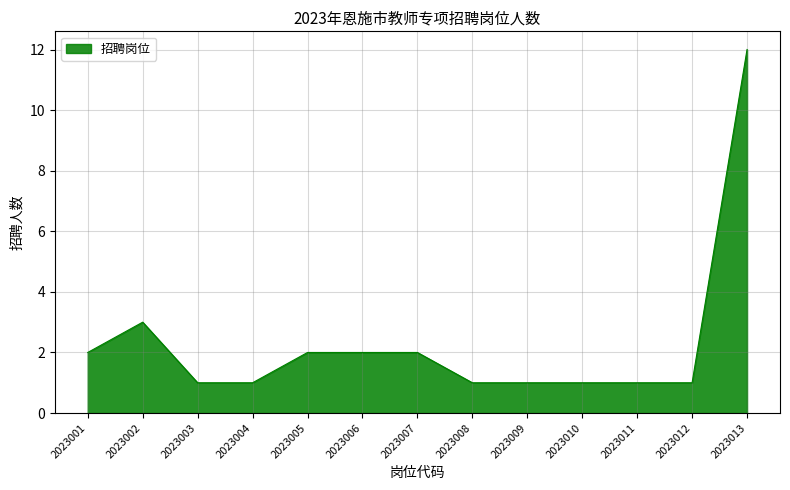

Where is the data nearest to the value 6?

2023002